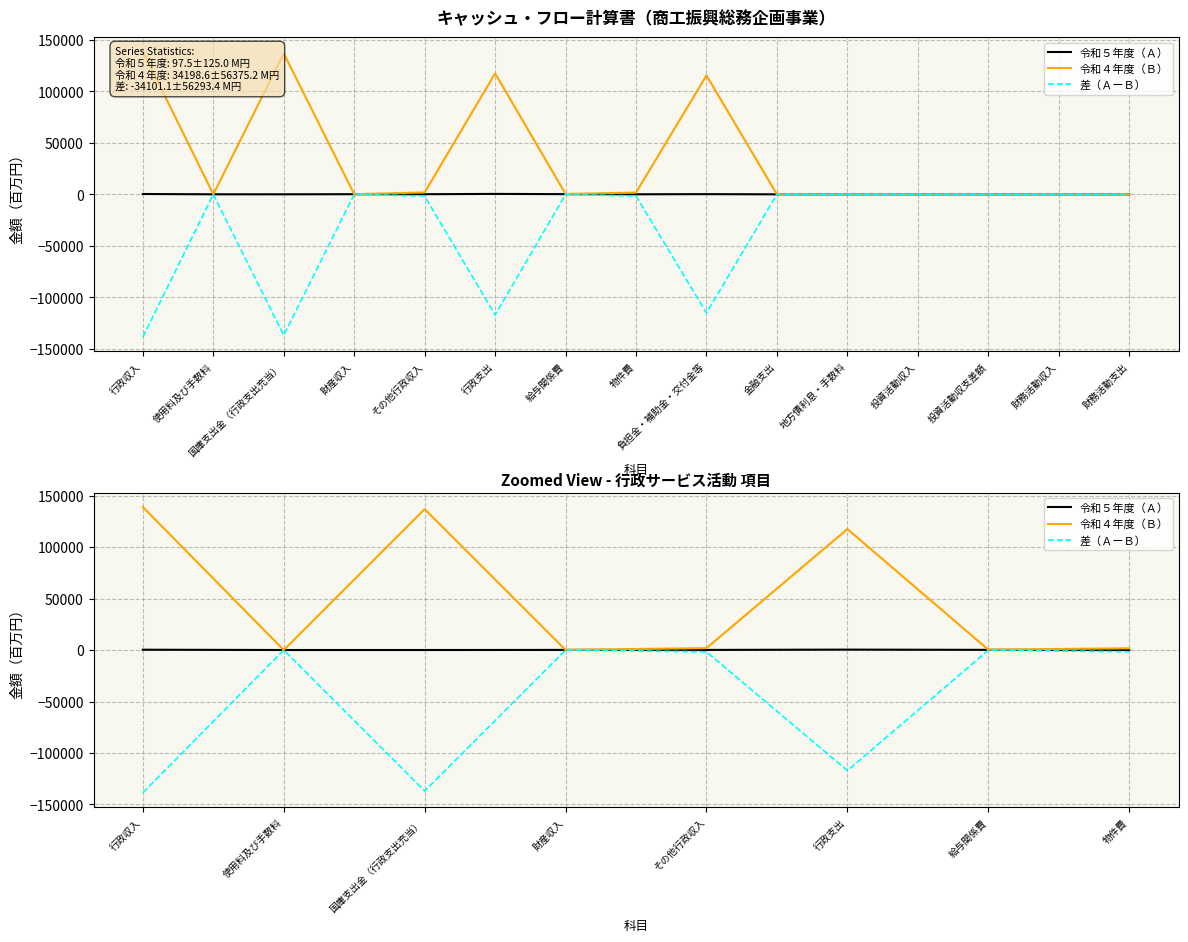

How many lines are shown in the chart?

3